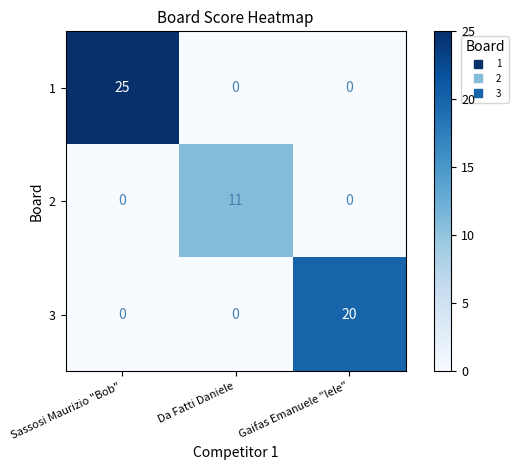

Reading right to left, transcribe all the data shown in this chart.

1: Gaifas Emanuele "lele"=0	Da Fatti Daniele=0	Sassosi Maurizio "Bob"=25
2: Gaifas Emanuele "lele"=0	Da Fatti Daniele=11	Sassosi Maurizio "Bob"=0
3: Gaifas Emanuele "lele"=20	Da Fatti Daniele=0	Sassosi Maurizio "Bob"=0